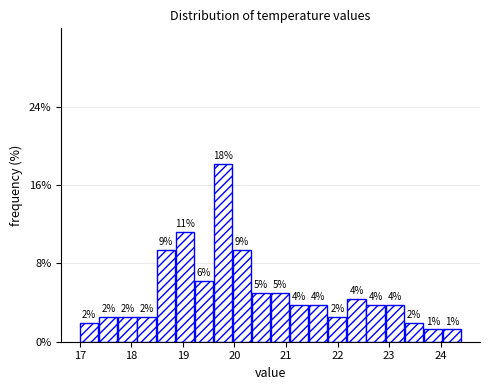

Around what value on the x-axis is the tallest bar? Give the approximate position of its centre, as read against the axis.

19.8